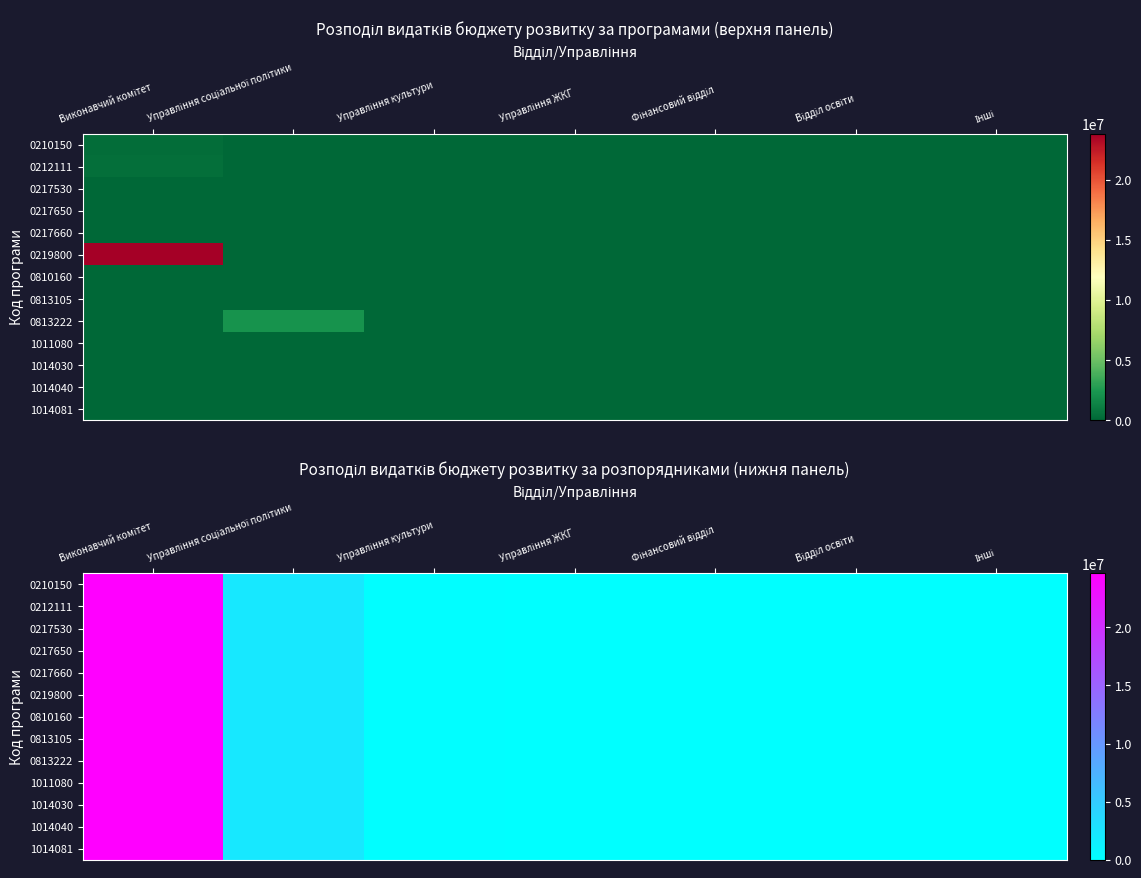

Which has a higher value, Фінансовий відділ or Управління соціальної політики?

Управління соціальної політики